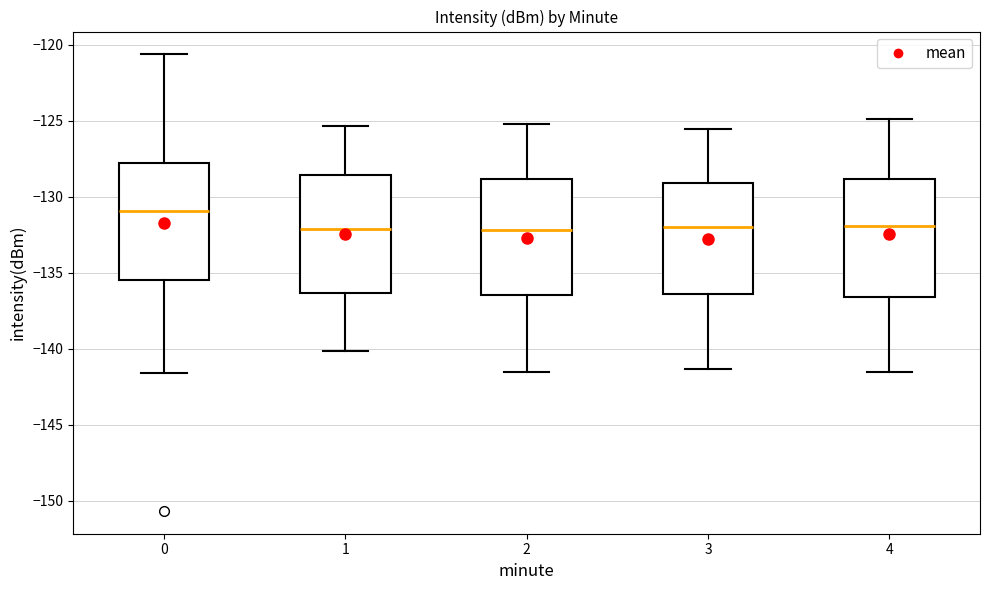

Where does the median line of the box at x = 3 sit on the y-axis? The values are not printed on the chart, so give them approximately, as read against the axis.

-132.0